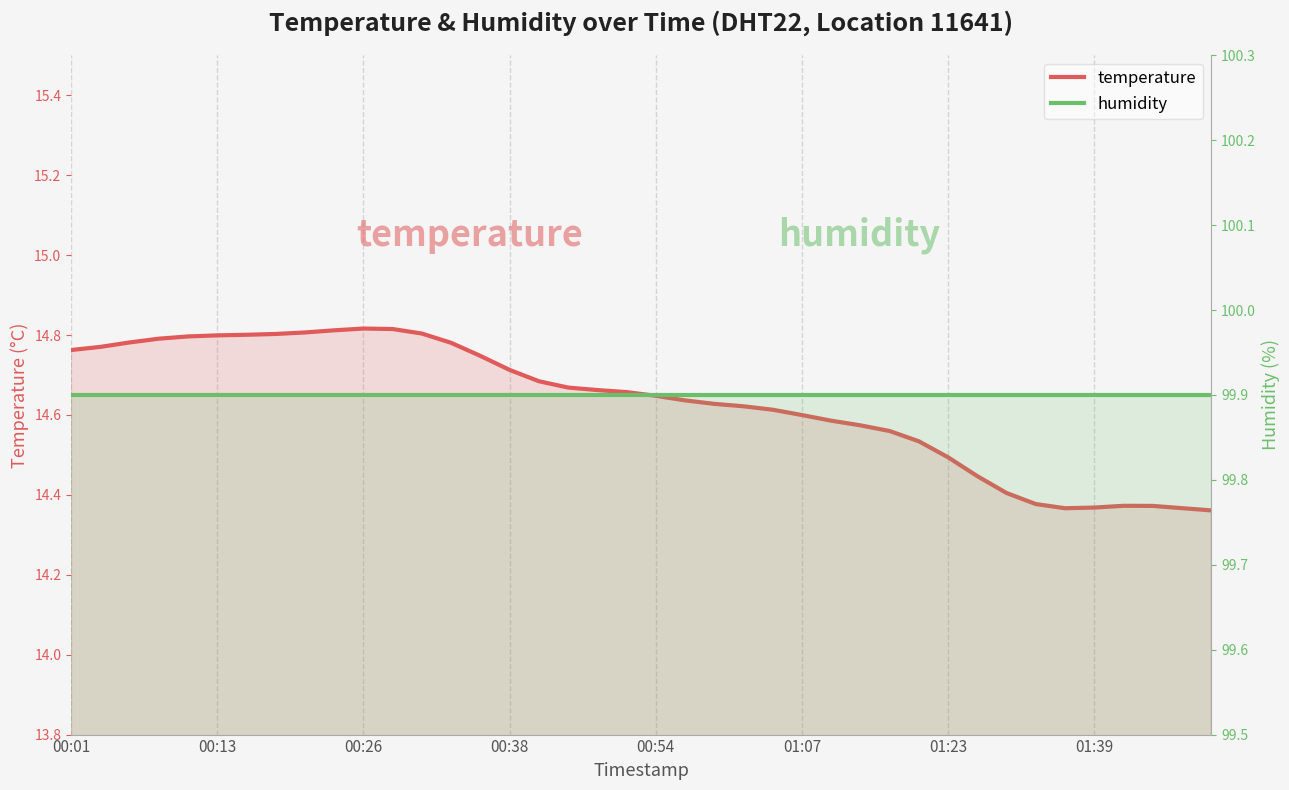

Read the temperature value at 24.

14.6